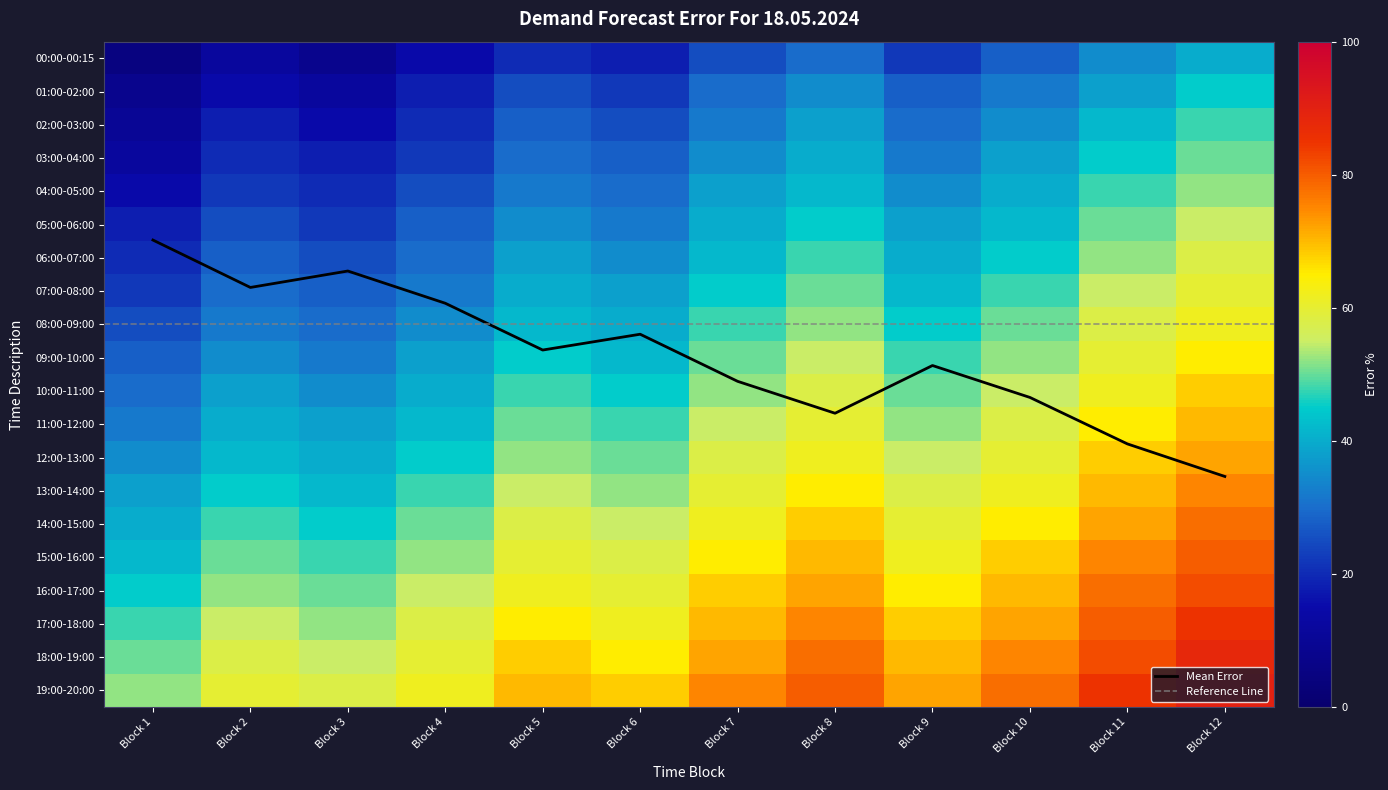

How many series are shown in this chart?

20